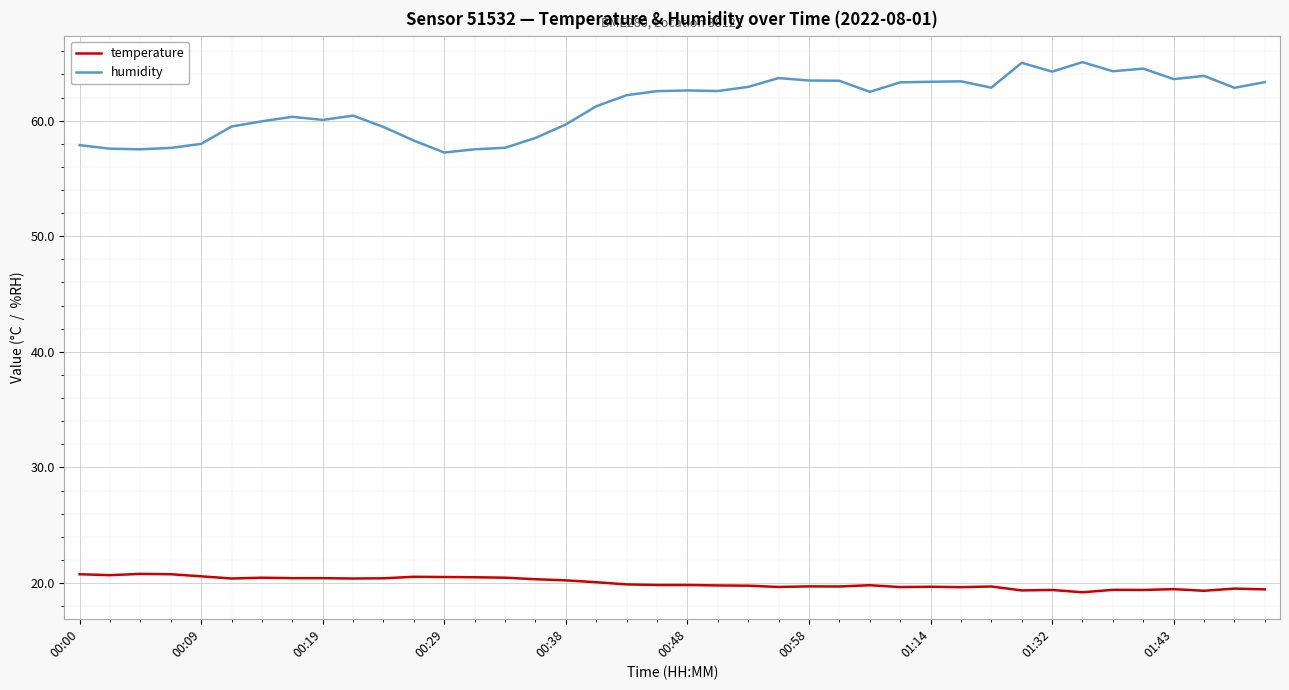

Which series has the widest spread of values?

humidity